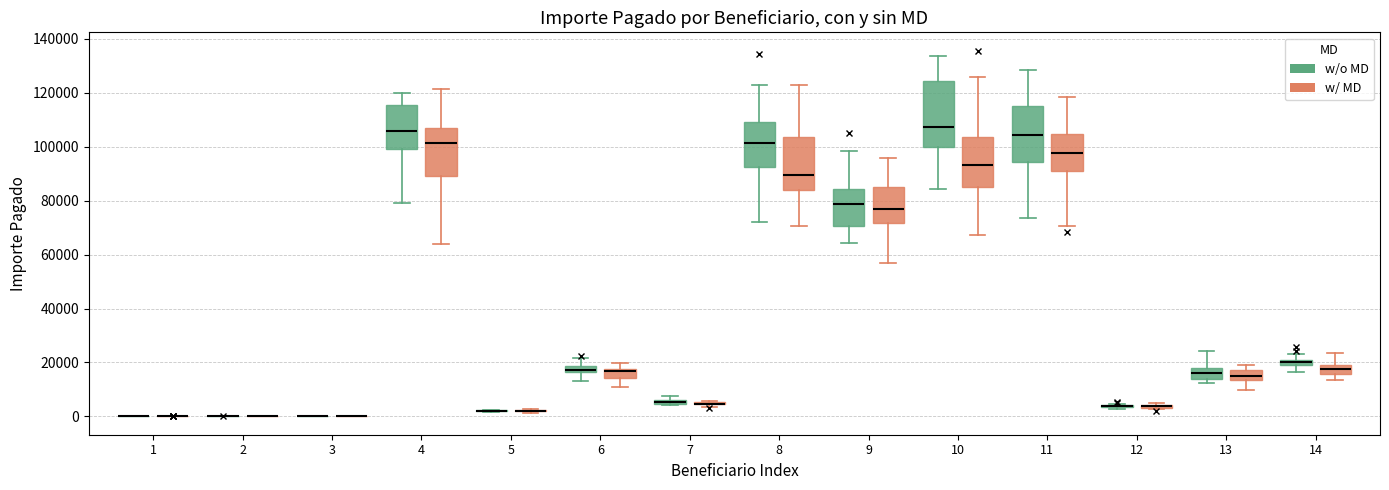

Which box is the tallest, from its lower edge to its upper edge?

10 (w/o MD)